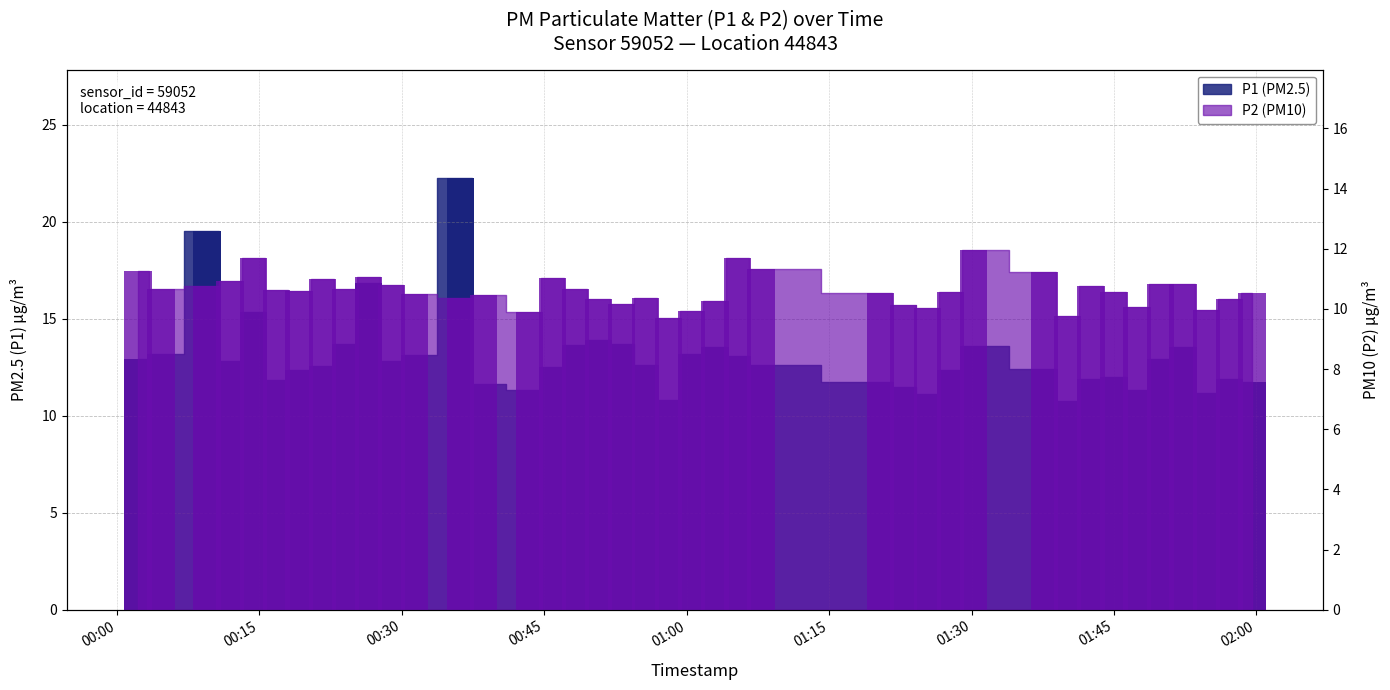

The P1 series shows 5.6 at 31. True or false?

False